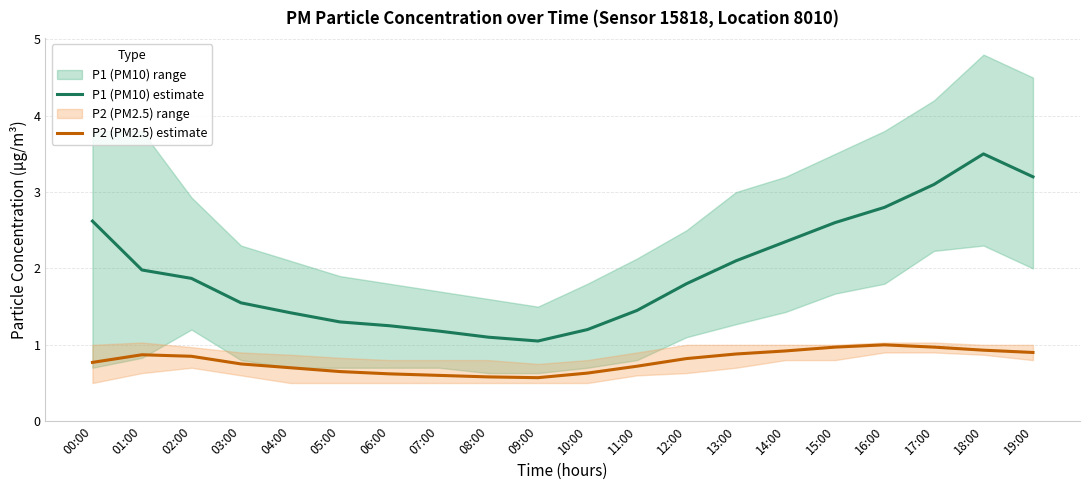

Does the chart display data point markers on the line(s)?

No